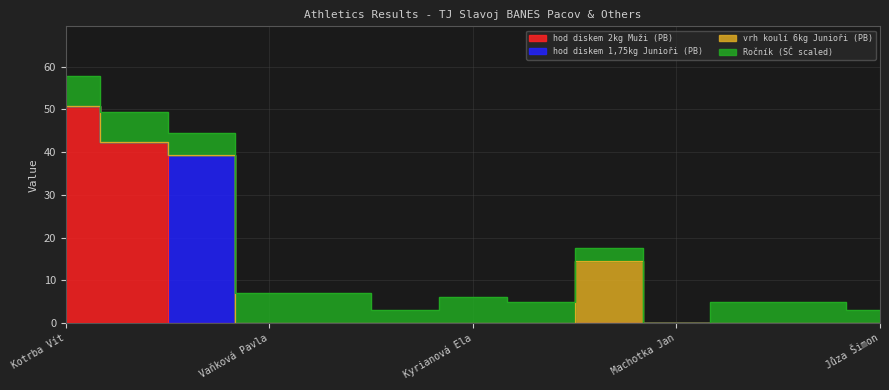

Which label corresponds to the largest value in the chart?

Kotrba Vít